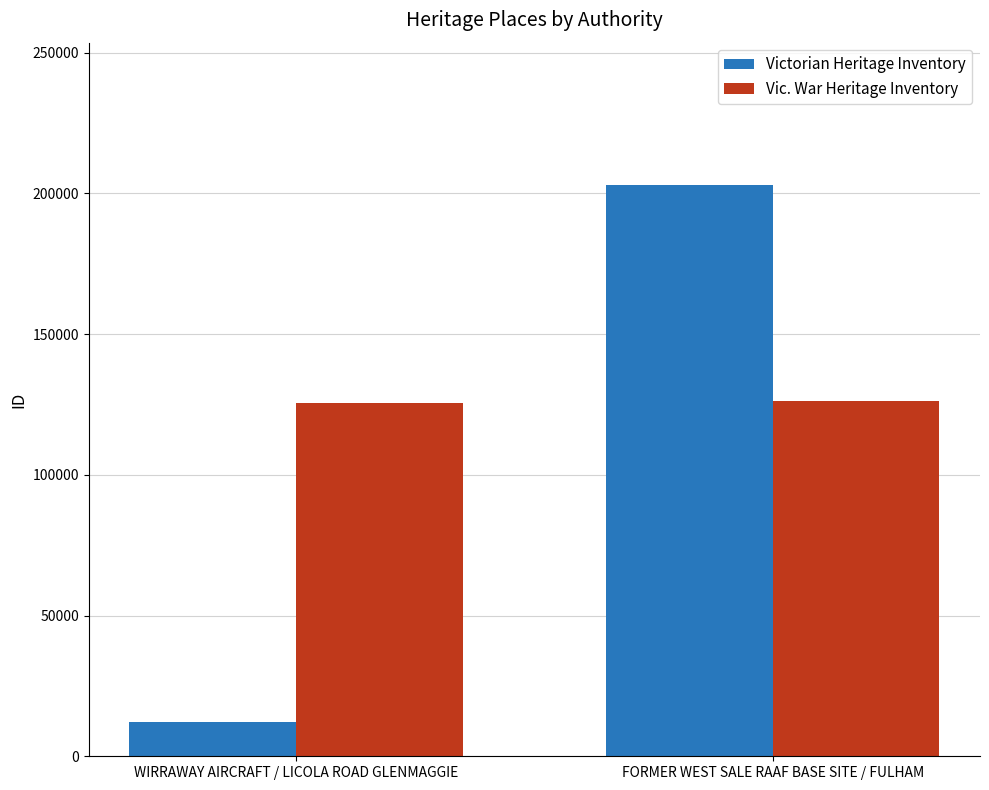

What position from the right is WIRRAWAY AIRCRAFT / LICOLA ROAD GLENMAGGIE?

2